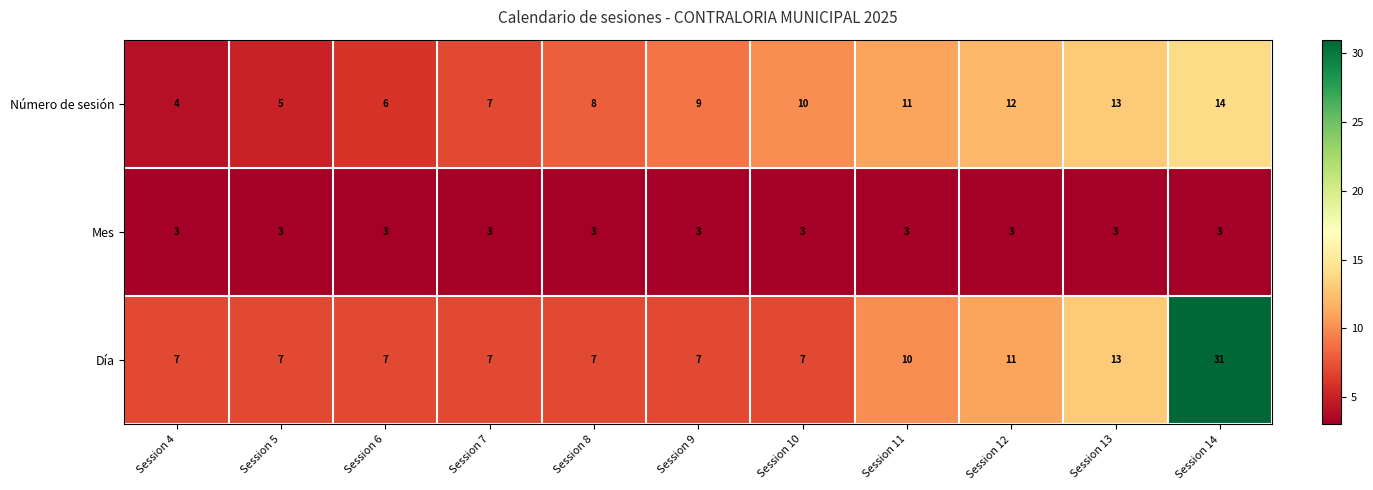

What is the spread (max minus min) of values at Session 12?

9